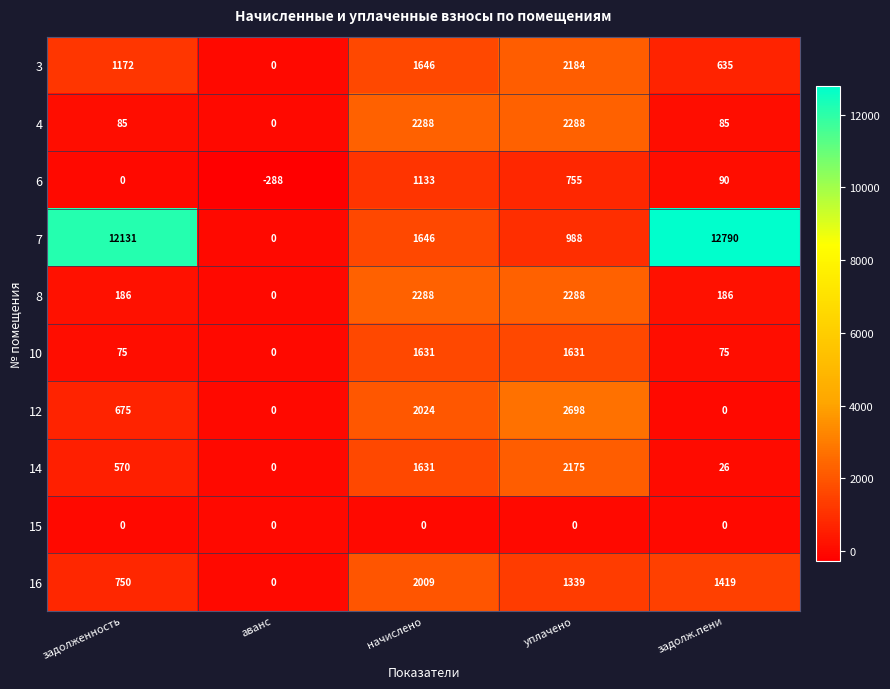

What is the smallest value displayed?

-288